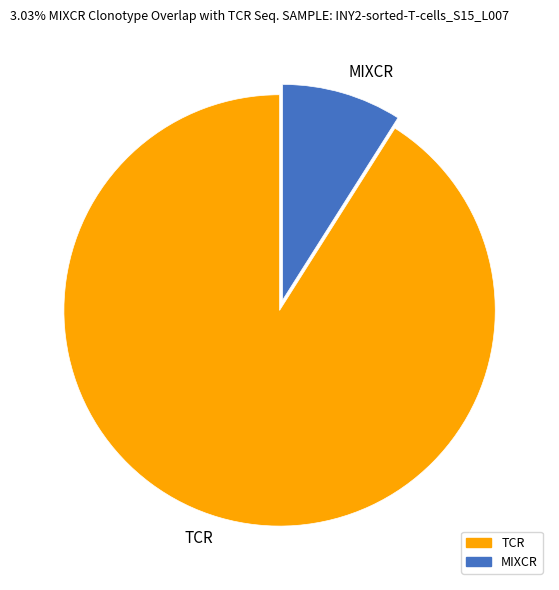

Rank the categories by value from lowest to highest.

MIXCR, TCR